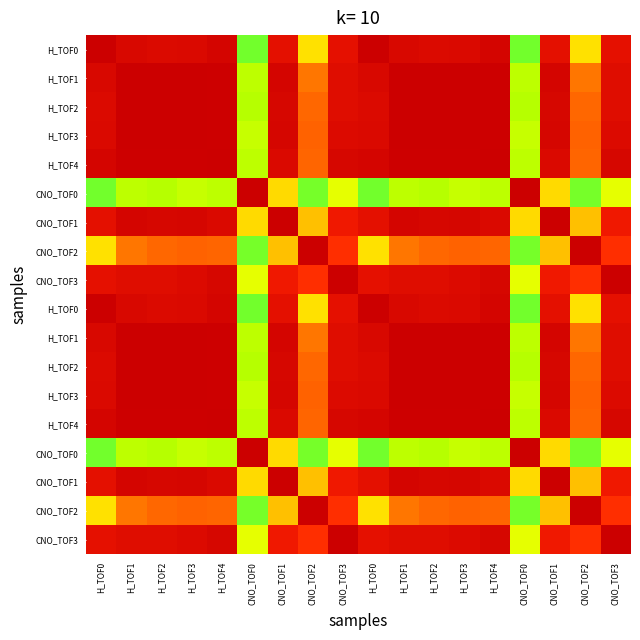

What is the difference between the highest and lowest values at CNO_TOF3?

0.3